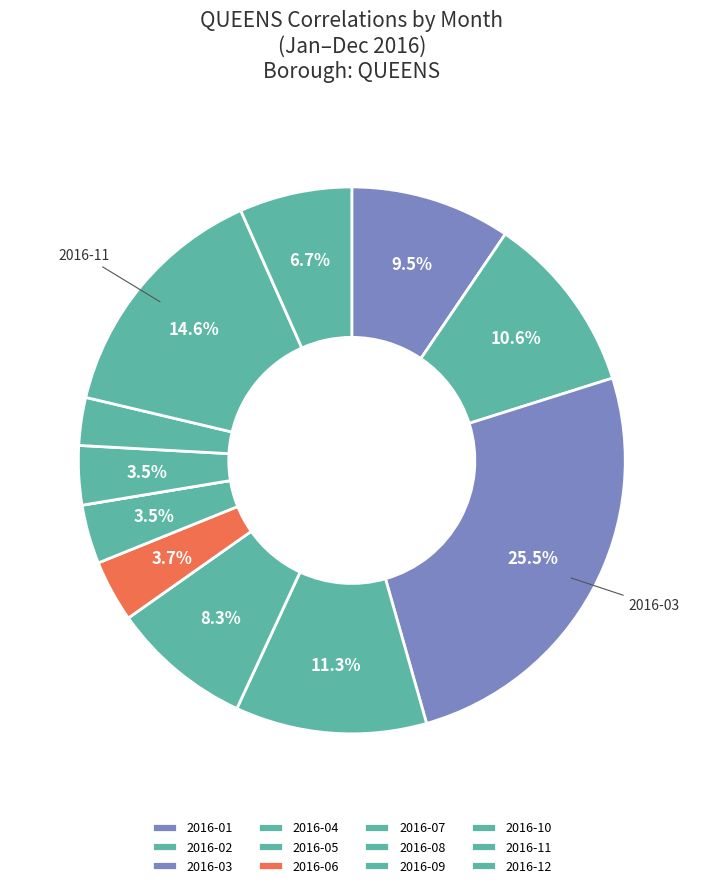

Does any single category account for the majority?

No